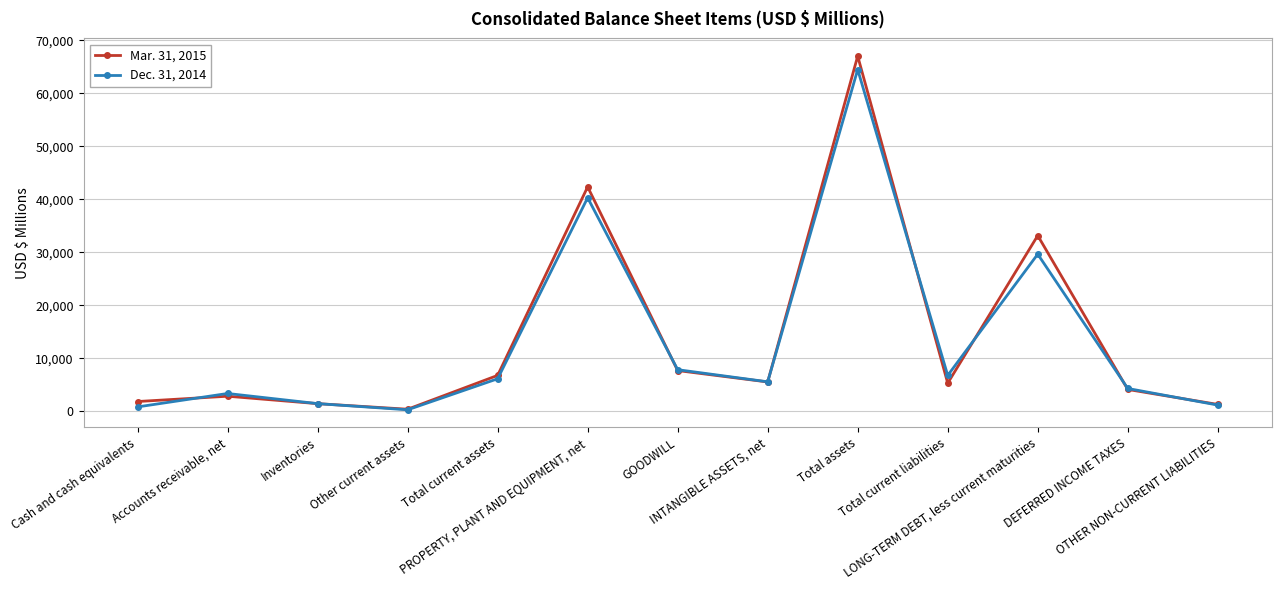

Read the Mar. 31, 2015 value at OTHER NON-CURRENT LIABILITIES, to the nearest 10.

1310